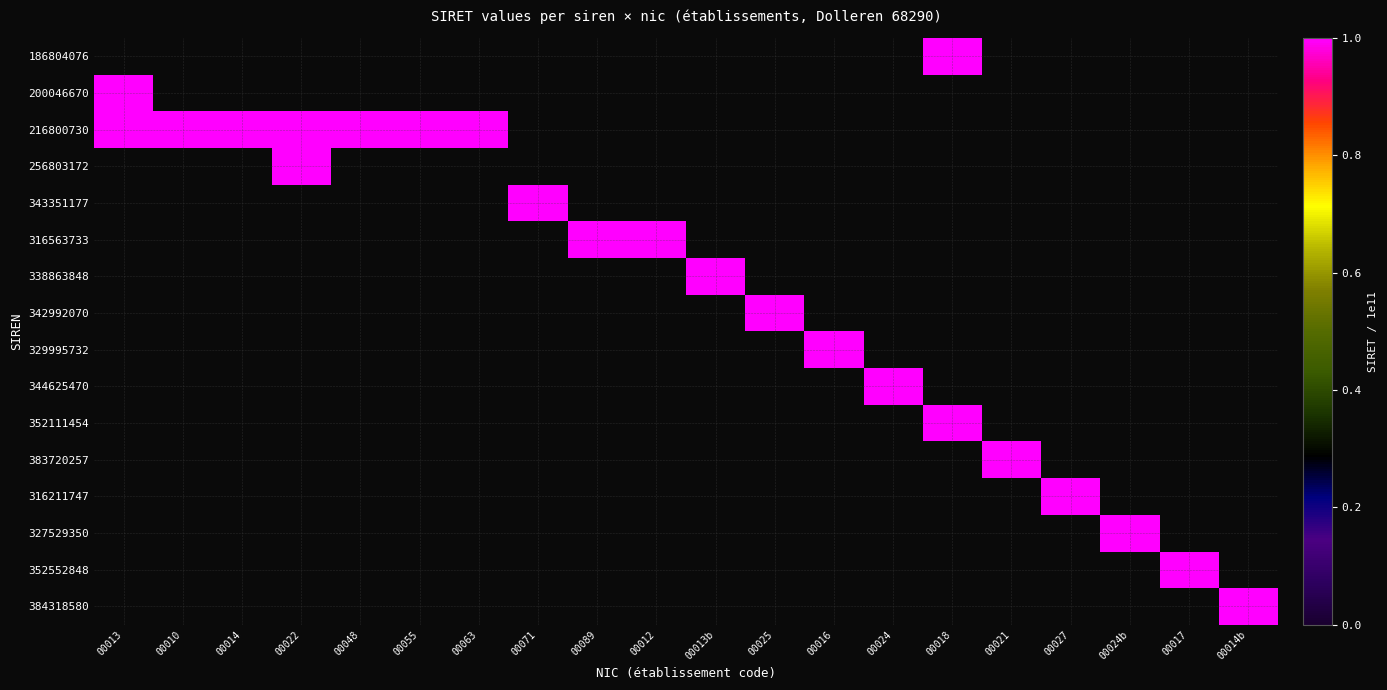

Rank the series by their maximum value, from highest to lowest.

216800730, 256803172, 343351177, 316563733, 338863848, 342992070, 329995732, 344625470, 352111454, 383720257, 316211747, 327529350, 352552848, 384318580, 186804076, 200046670